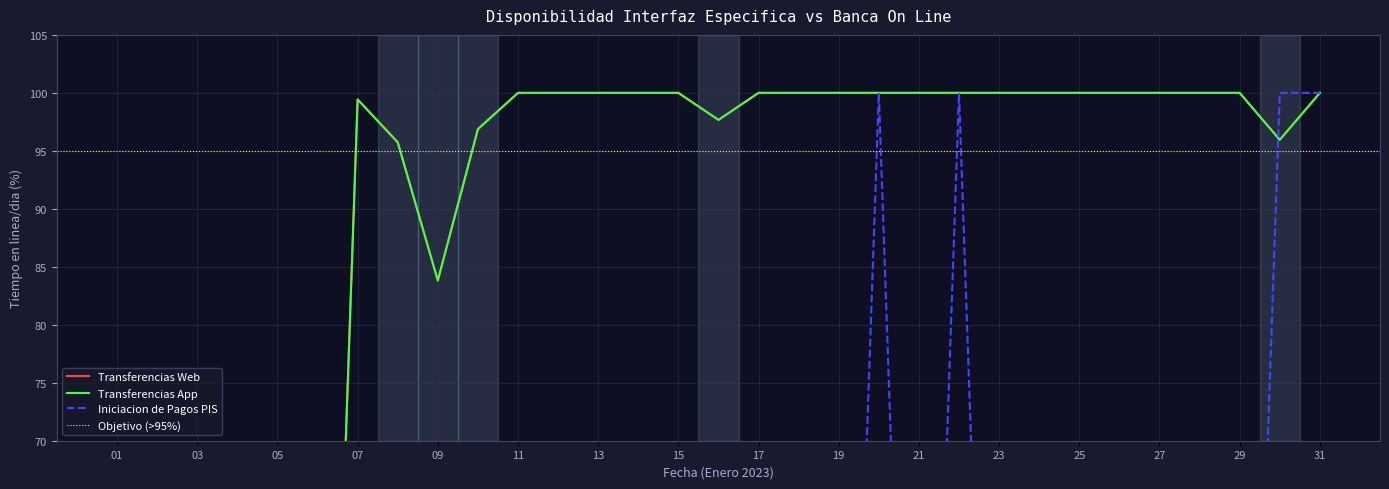

Which category has the highest value in the Transferencias App series?

11